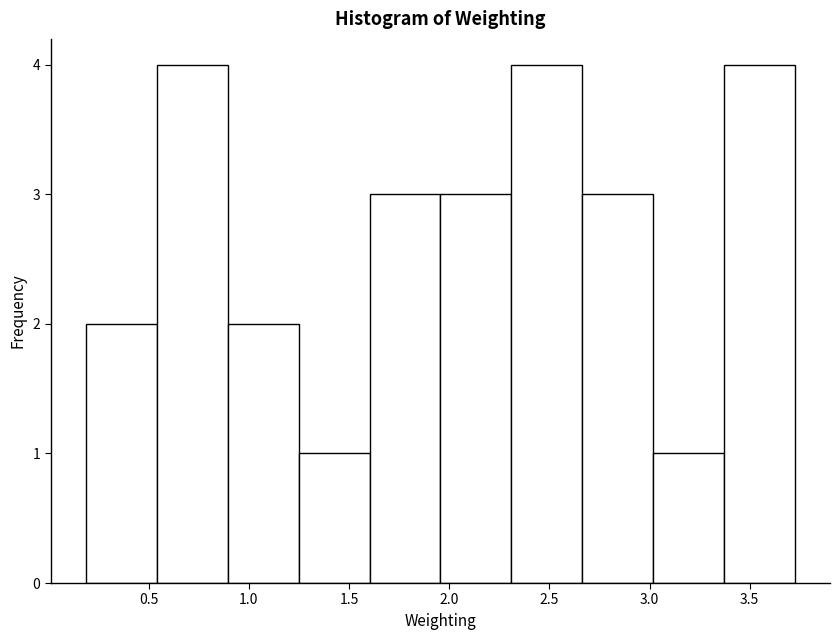

Reading left to right, list every bar in this chart as the range it spans on the x-axis followed by its height. Neither the bar edges nor the heights are printed on the chart, so give them approximately, as read against the axes.

0.20 to 0.55: 2
0.55 to 0.90: 4
0.90 to 1.25: 2
1.25 to 1.60: 1
1.60 to 1.95: 3
1.95 to 2.30: 3
2.30 to 2.65: 4
2.65 to 3.00: 3
3.00 to 3.35: 1
3.35 to 3.70: 4